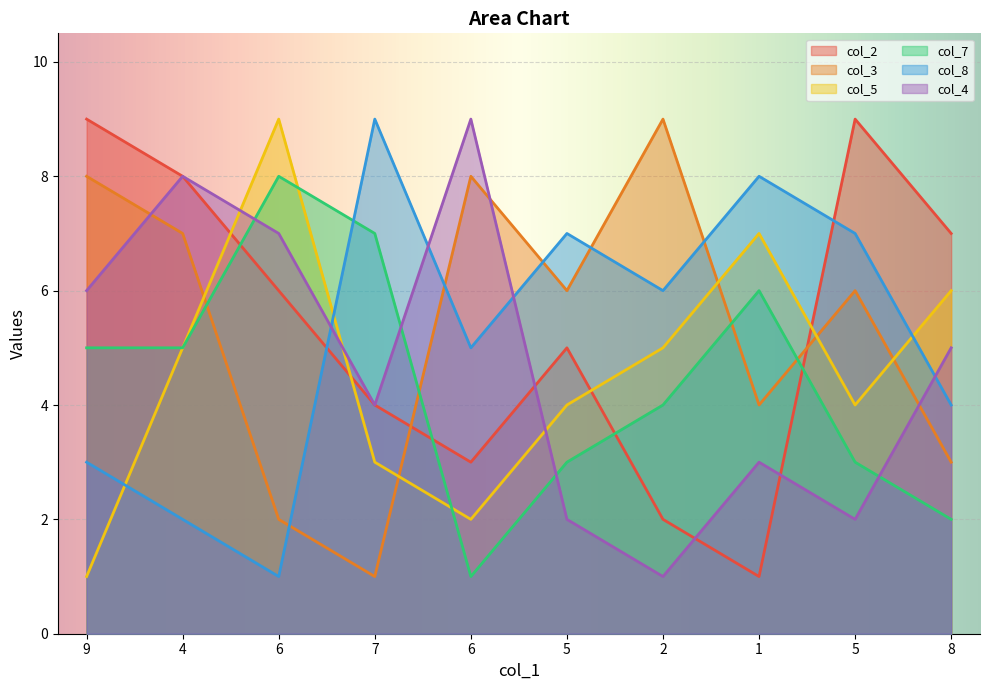

Is the value of col_2 at 4 greater than the value of col_8 at 1?

No